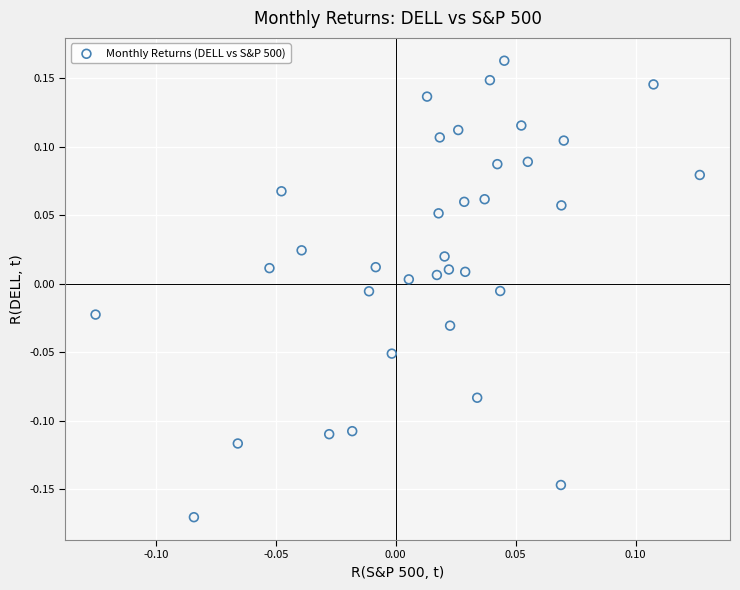

What is the range of Y values (max minus min)?

0.3